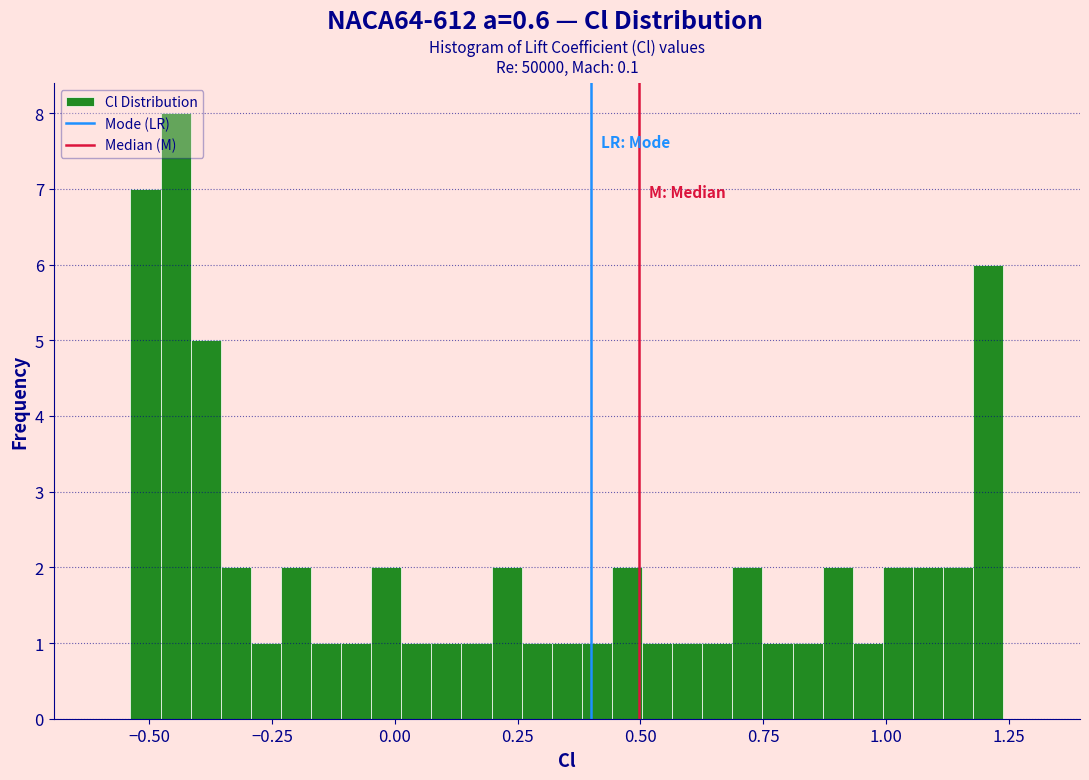

Around what value on the x-axis is the tallest bar? Give the approximate position of its centre, as read against the axis.

-0.45